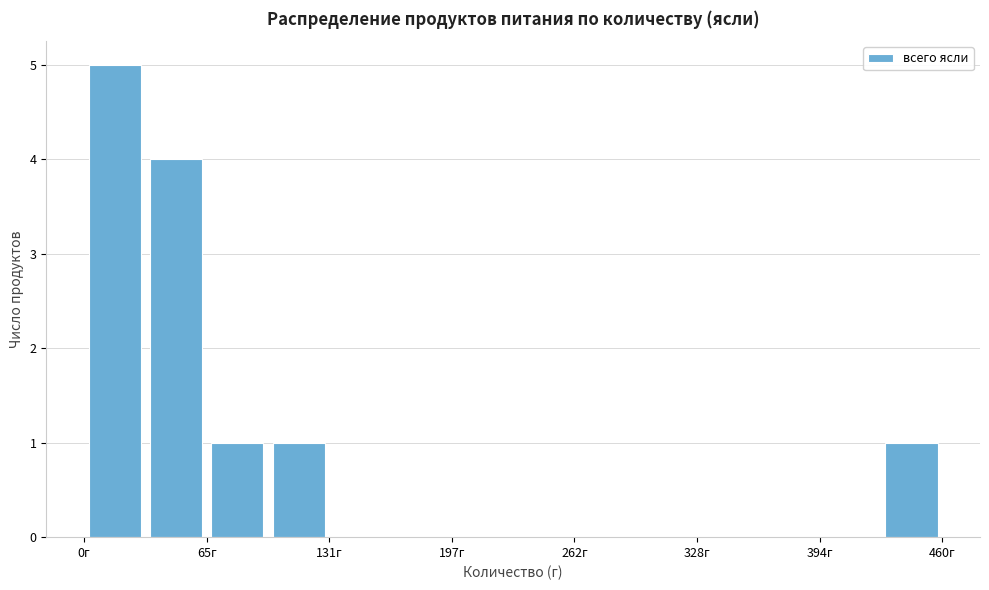

Read against the x-axis, roughly where is the centre of the tallest bar?

20